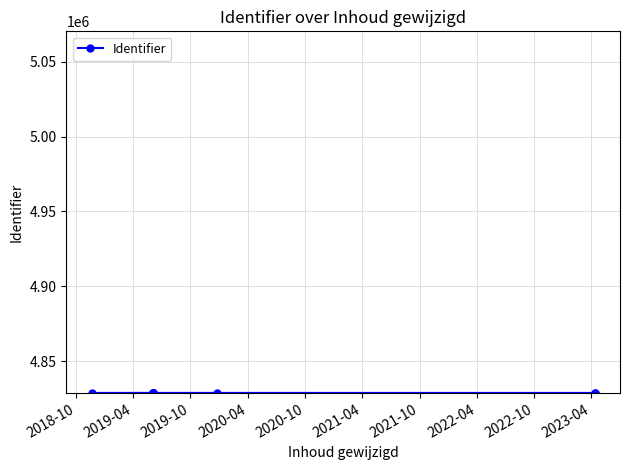

How many positive values are there?

10